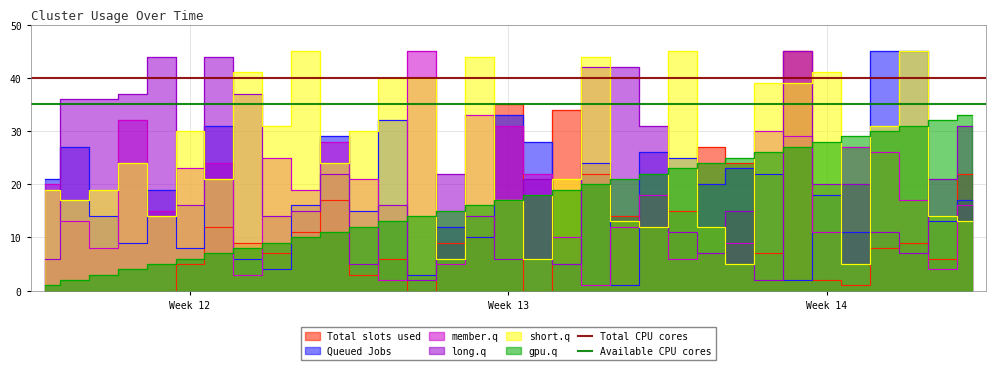

What is the average value of the Total CPU cores series?

40